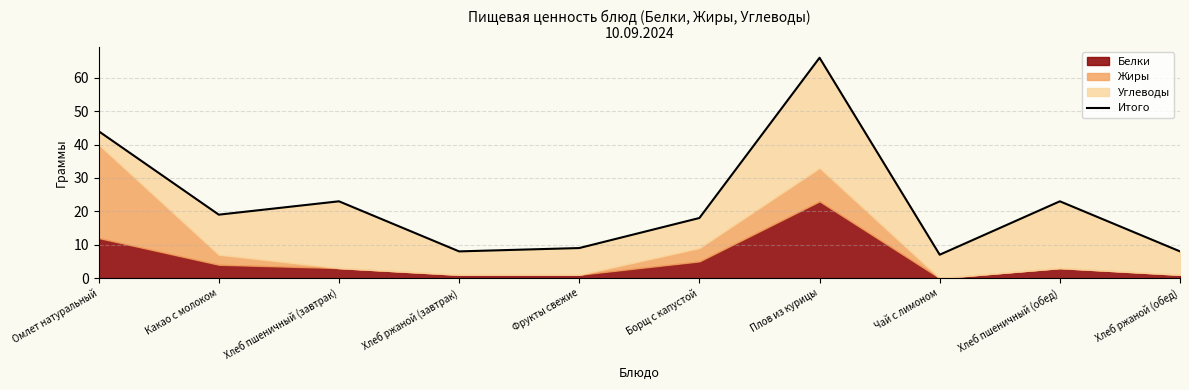

Where is the data nearest to the value 36?

Омлет натуральный